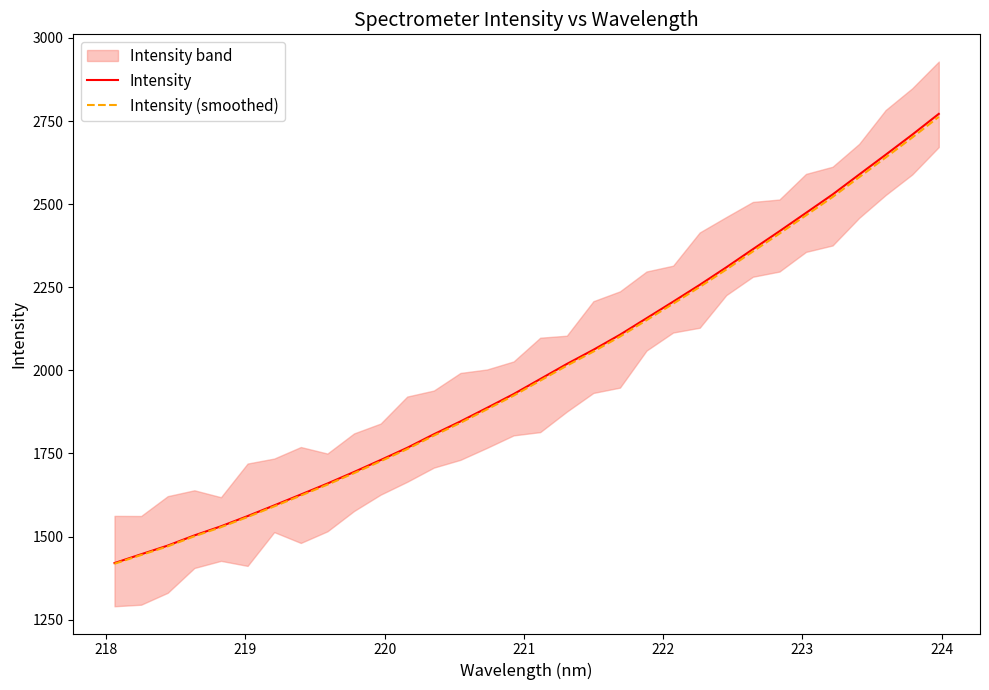

What is the minimum value for Intensity?

1420.2